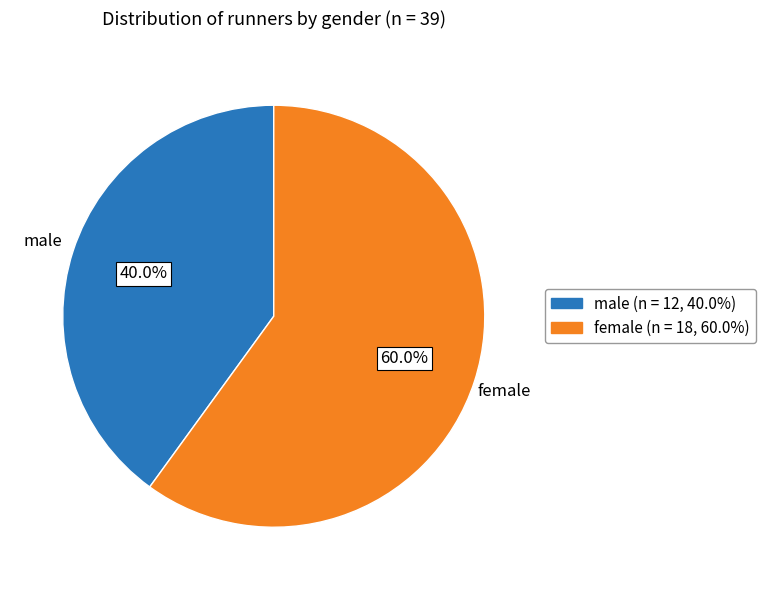

Does any single category account for the majority?

Yes